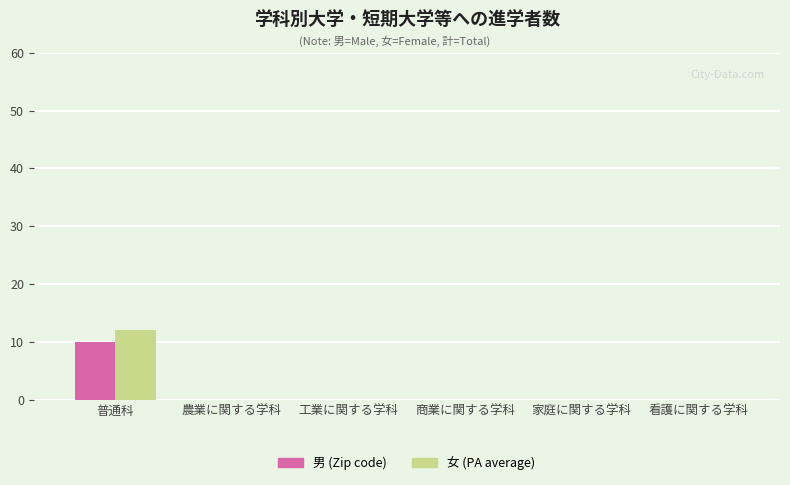

At which category is the sum across all series the highest?

普通科